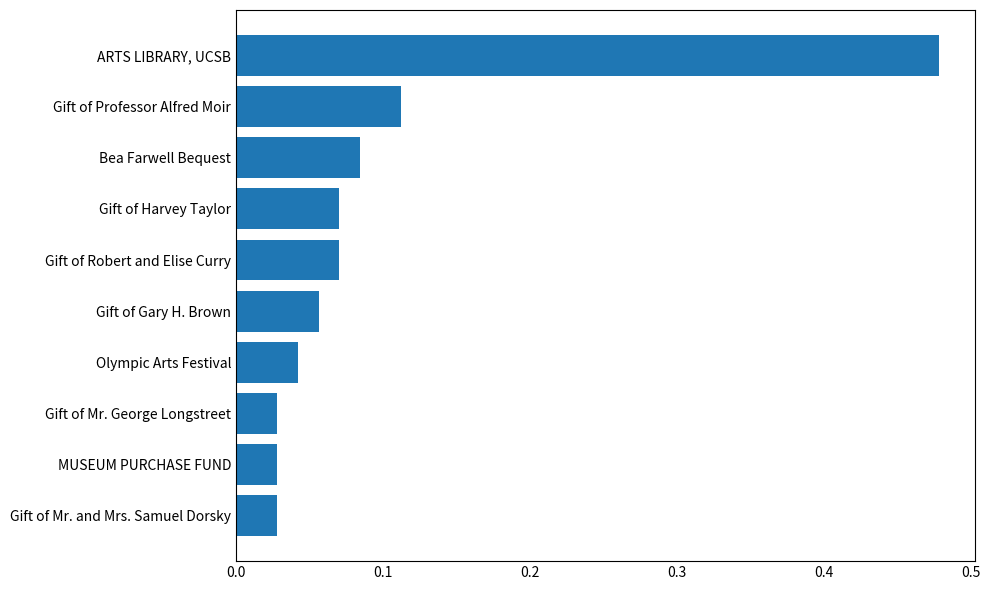

What is the sum of all values?

1.0